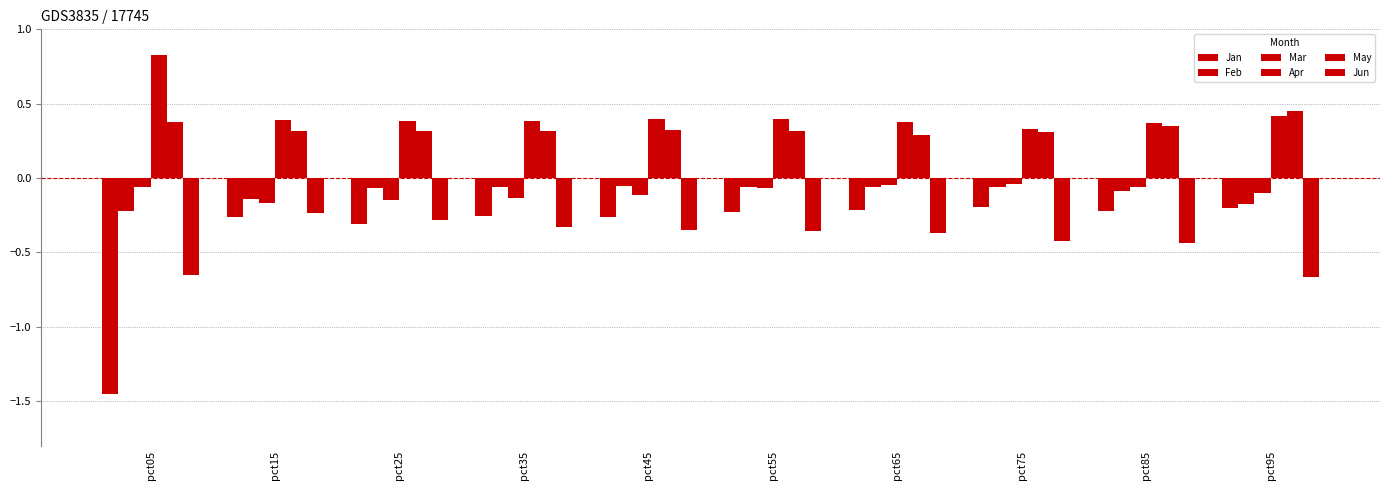

The Jun series shows -0.6 at pct35. True or false?

False